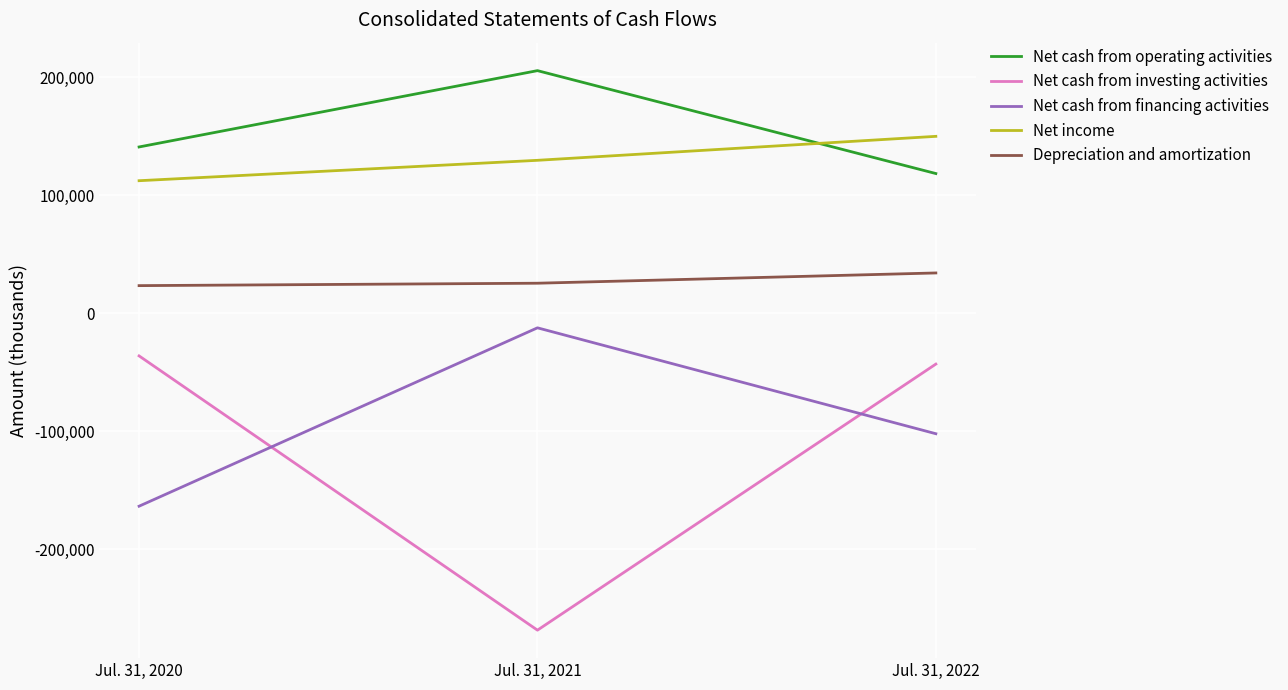

Which series has the widest spread of values?

Net cash from investing activities